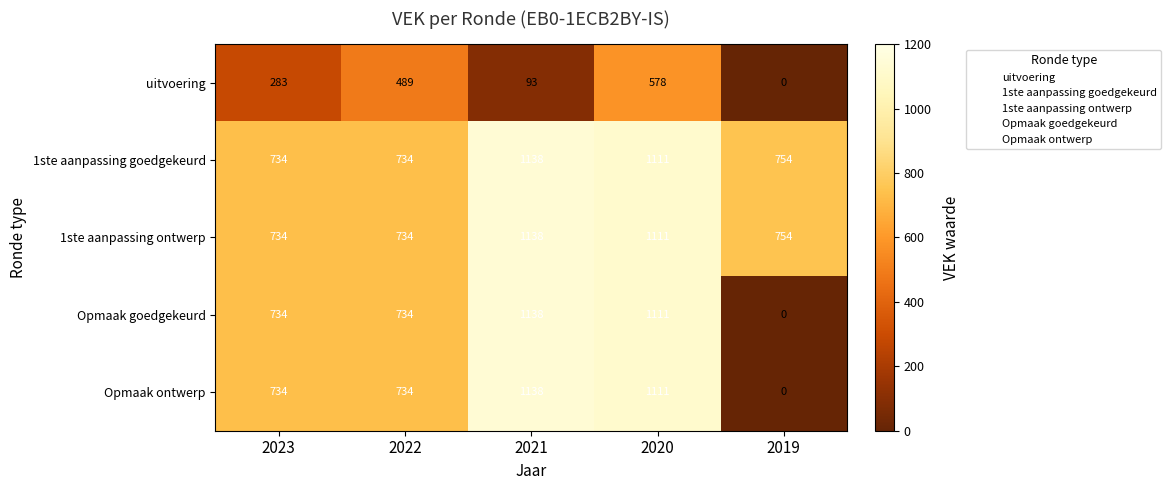

What is the average value of the 1ste aanpassing goedgekeurd series?

894